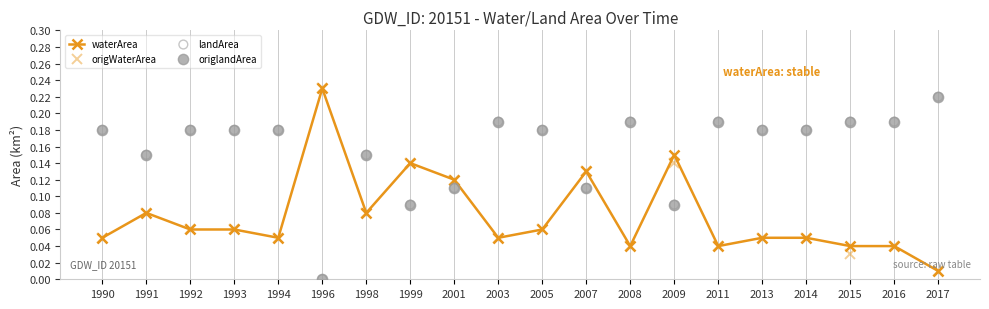

What is the total value across all series at 2001?

0.5